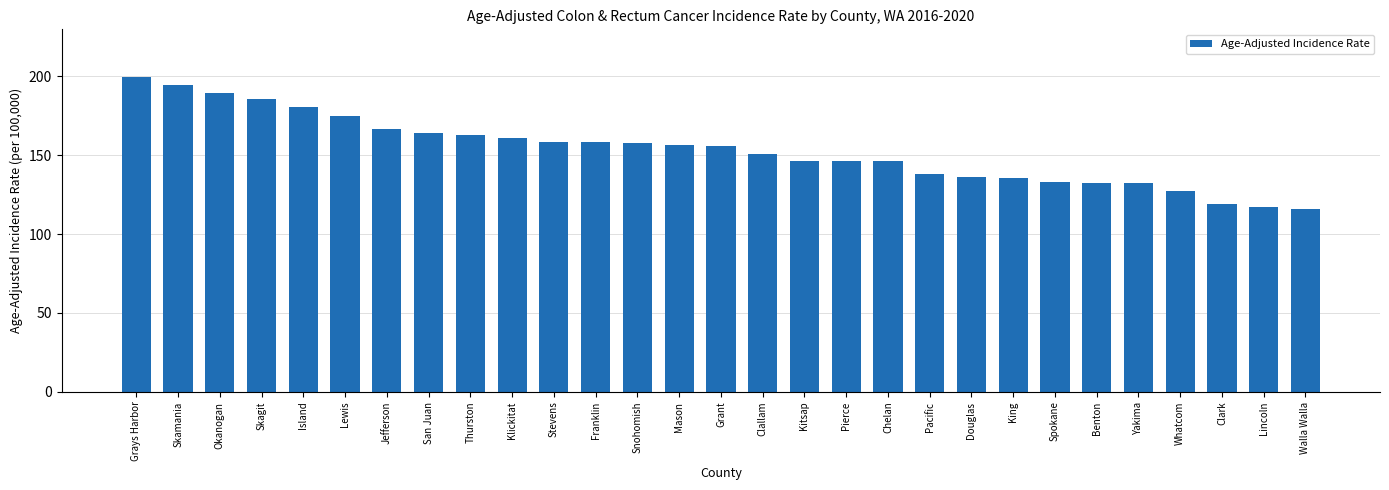

What is the greatest value displayed?

199.8